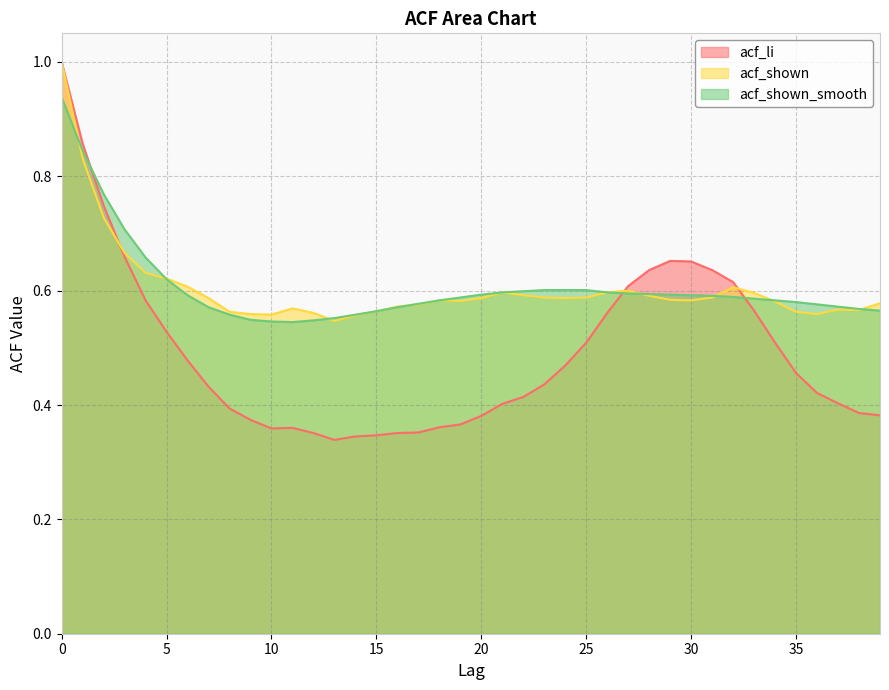

How many times do acf_shown and acf_li cross each other?

3